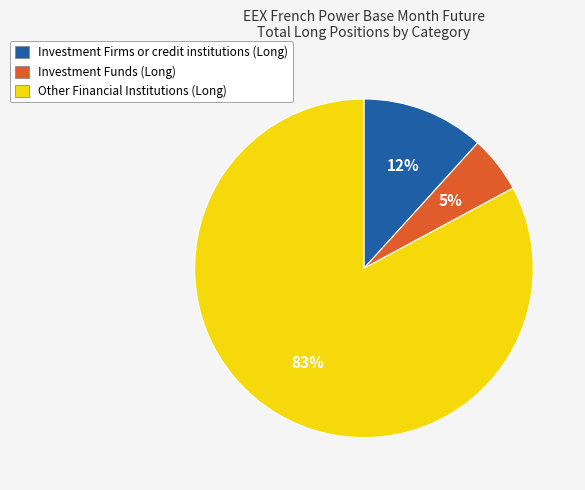

Which slice is the largest?

Other Financial Institutions (Long)